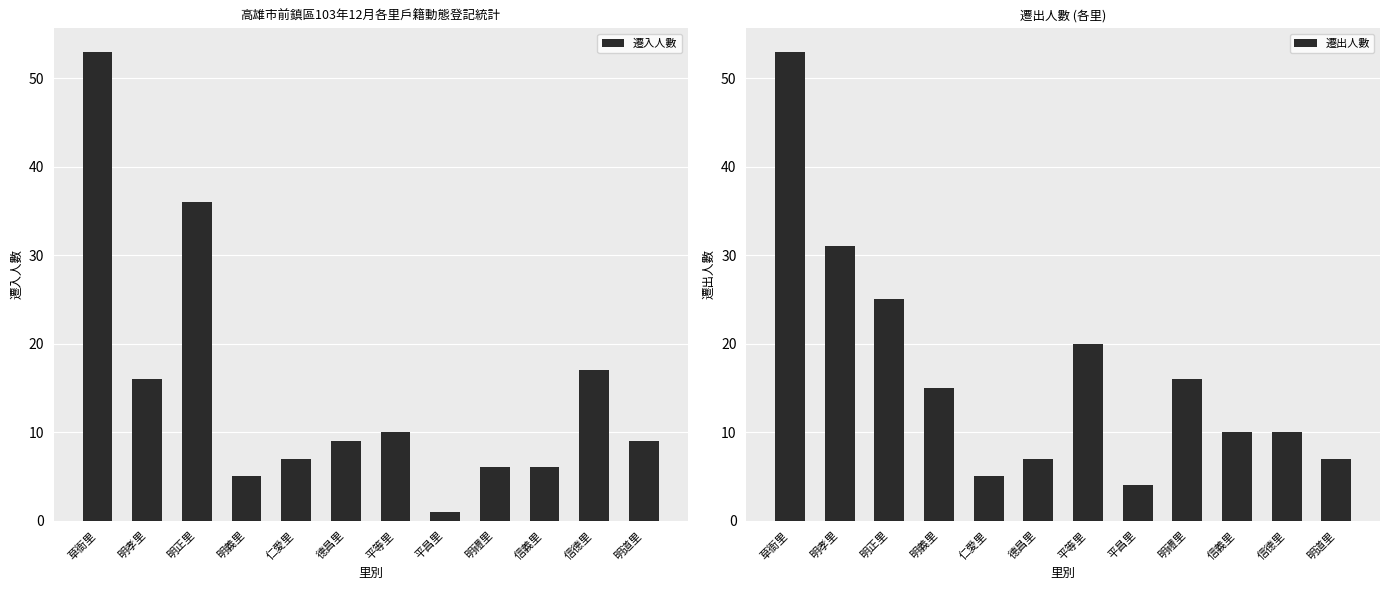

How many groups of bars are there?

12